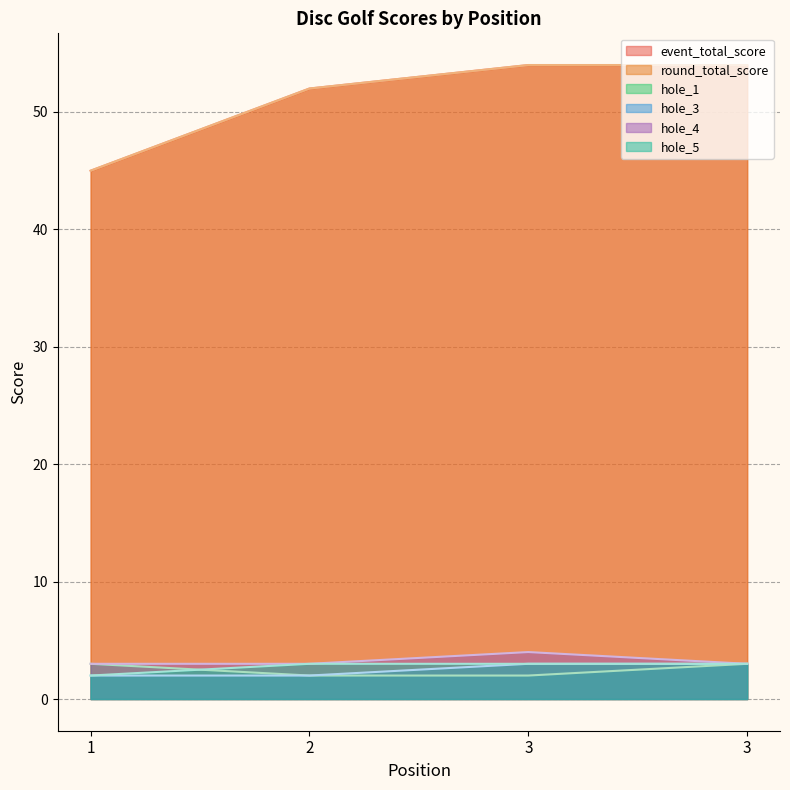

True or false: round_total_score has more than 2 interior local peaks.

False